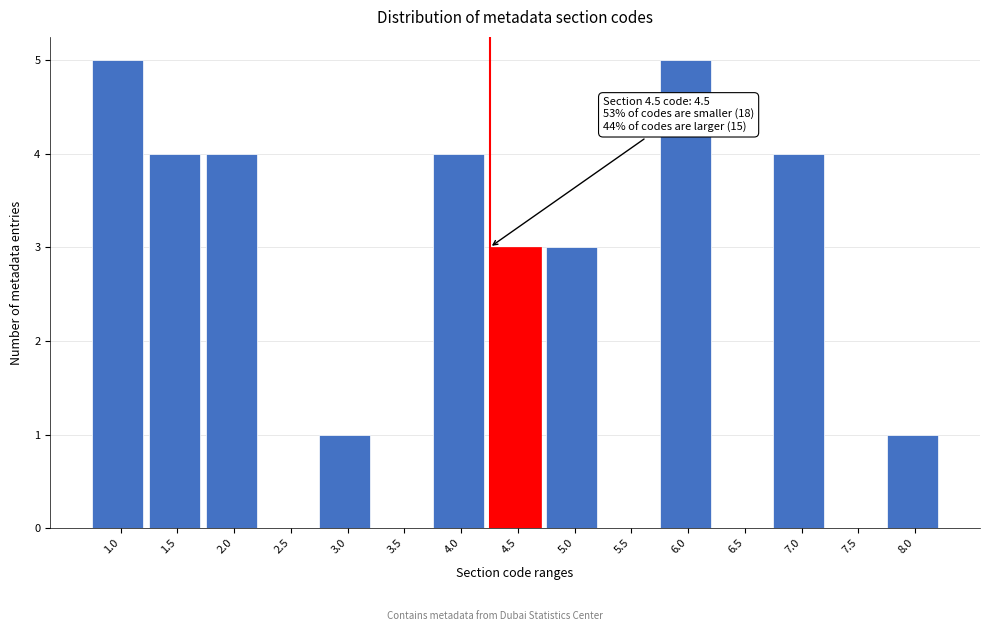

Reading left to right, what are all the values shown in this chart?

1.0=5	1.5=4	2.0=4	2.5=0	3.0=1	3.5=0	4.0=4	4.5=3	5.0=3	5.5=0	6.0=5	6.5=0	7.0=4	7.5=0	8.0=1